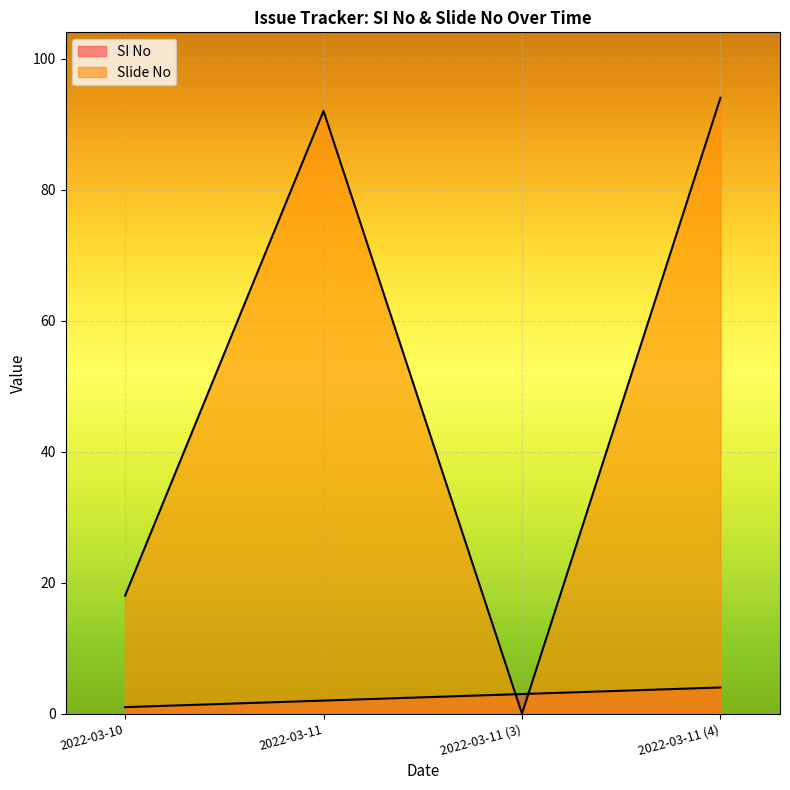

List the labels in order of SI No value, largest first.

2022-03-11 (4), 2022-03-11 (3), 2022-03-11, 2022-03-10